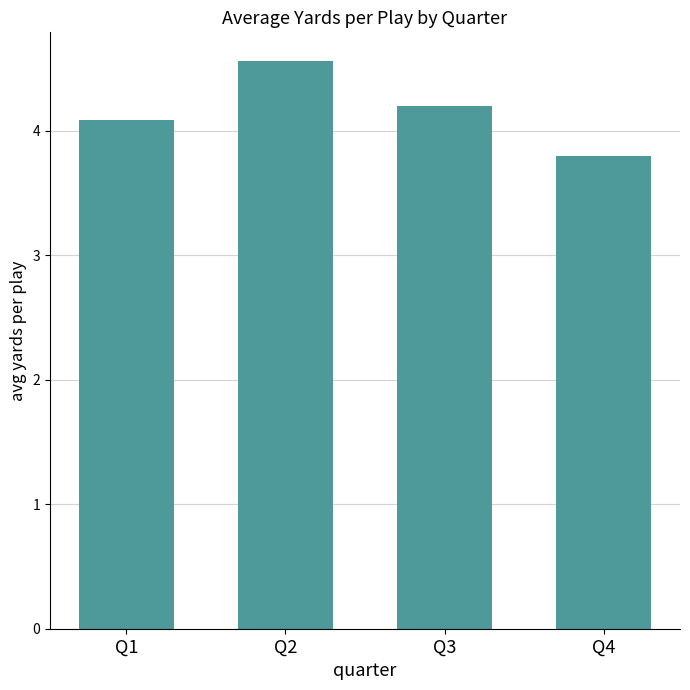

What is the difference between the second highest and second lowest values?

0.1